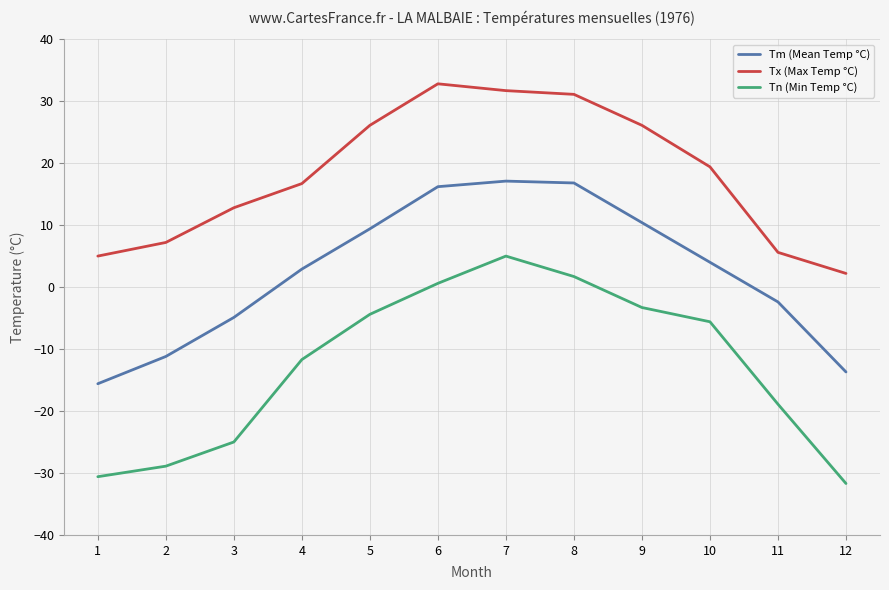

What is the highest value of the Tm (Mean Temp °C) series?

17.1